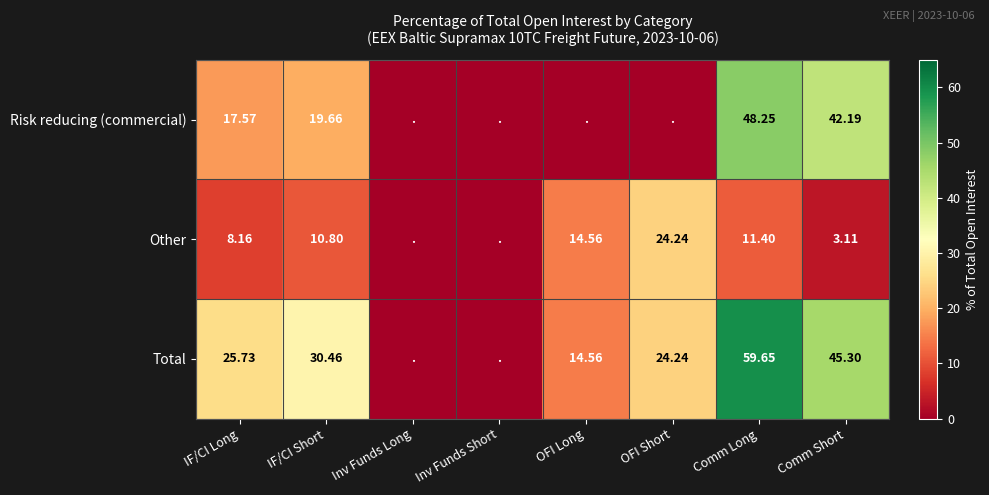

At IF/CI Long, list the series in order from largest to smallest.

Total, Risk reducing (commercial), Other